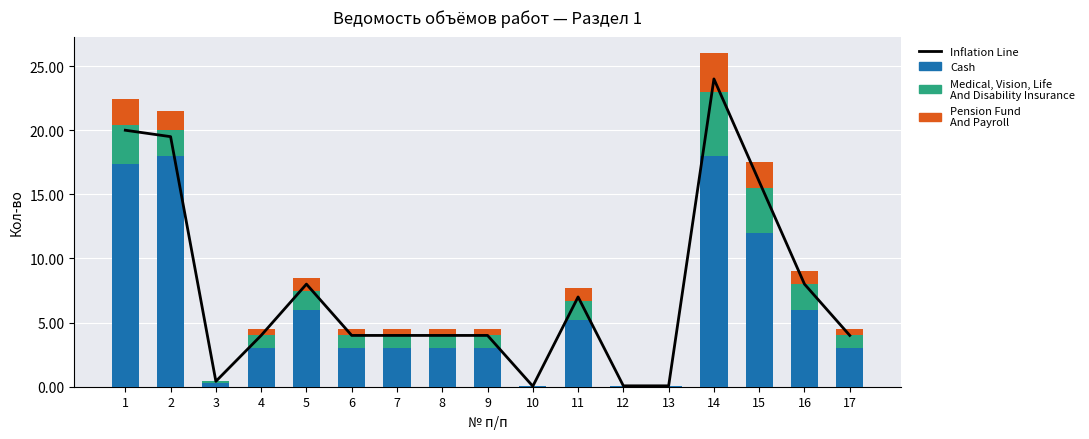

The value of Medical, Vision, Life And Disability Insurance at 13 is 0.0. True or false?

True